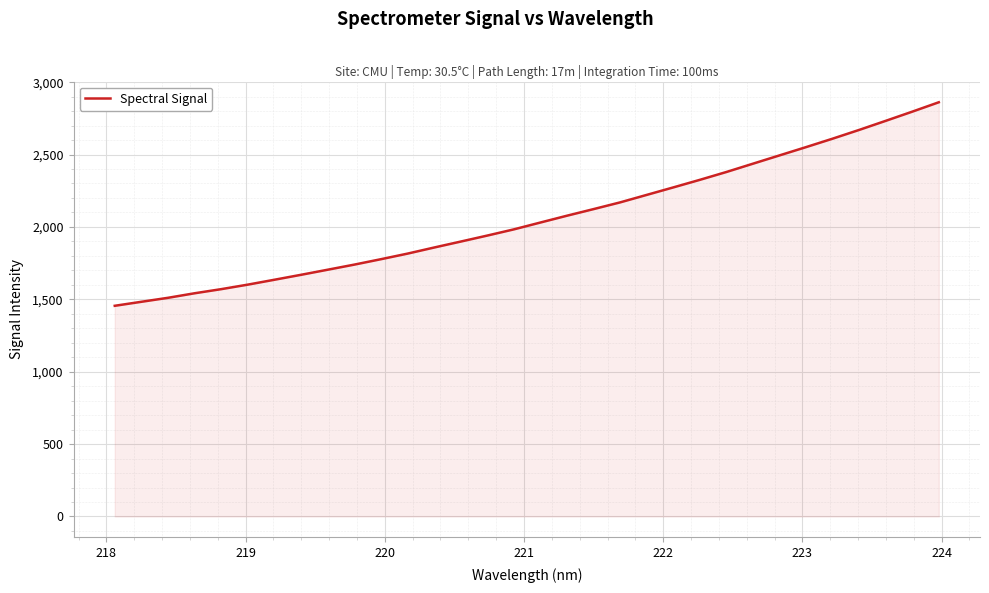

Count the number of values greater than 2030.

16